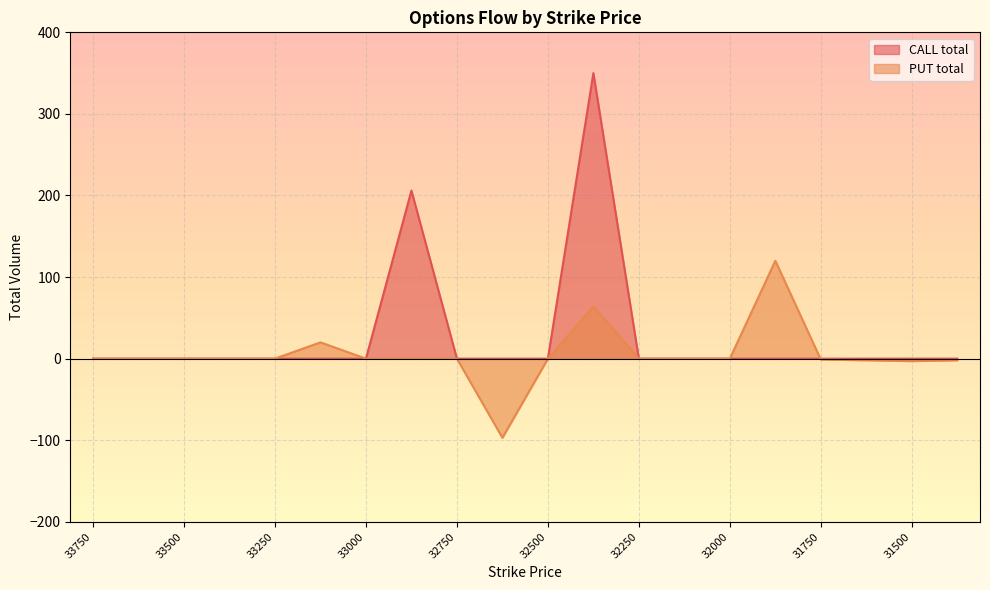

True or false: PUT total has more than 0 interior local peaks.

True